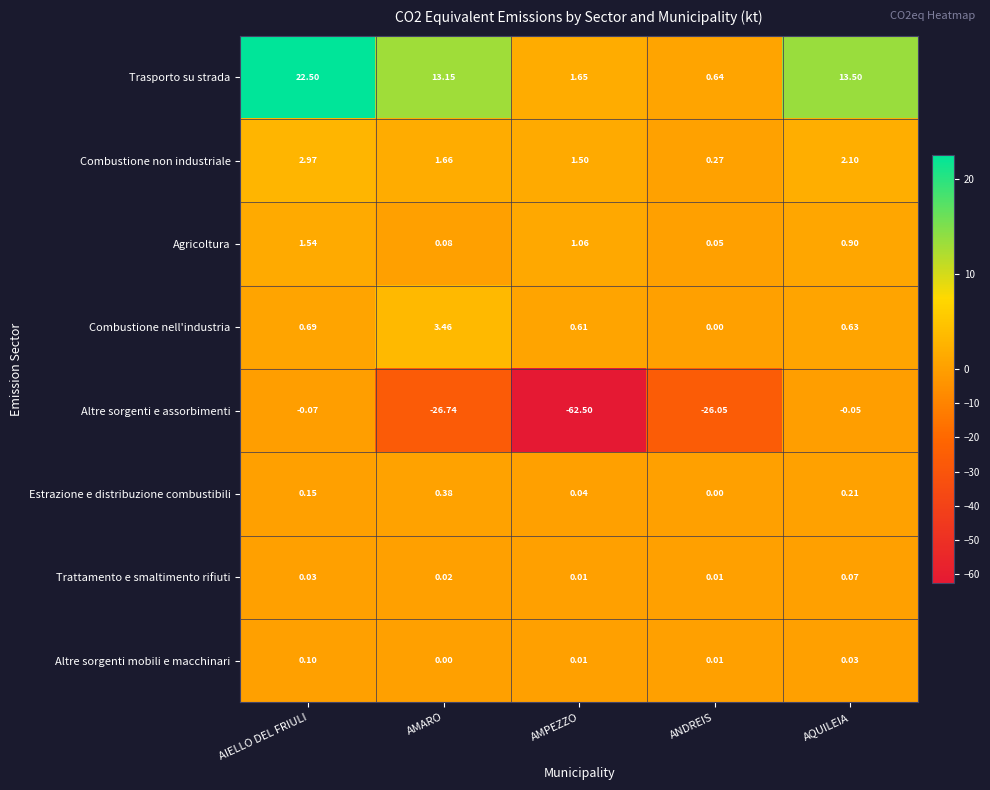

At how many categories does at least one series exceed 0?

5